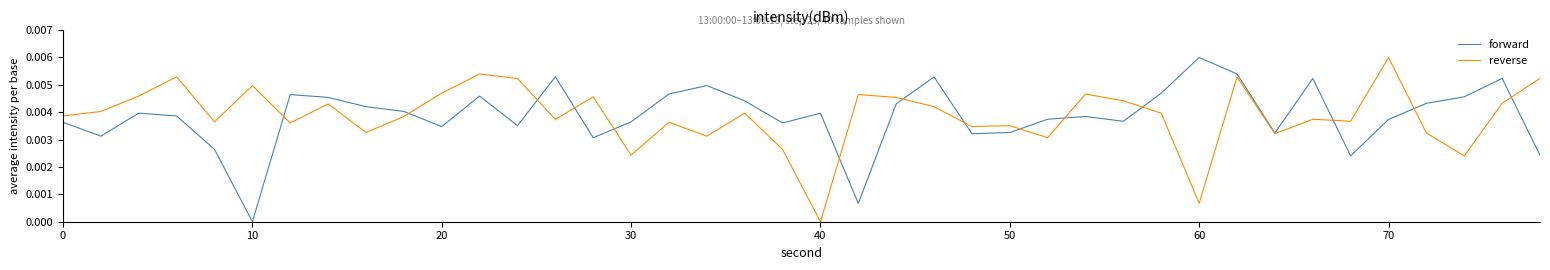

Rank the series by their maximum value, from highest to lowest.

forward, reverse